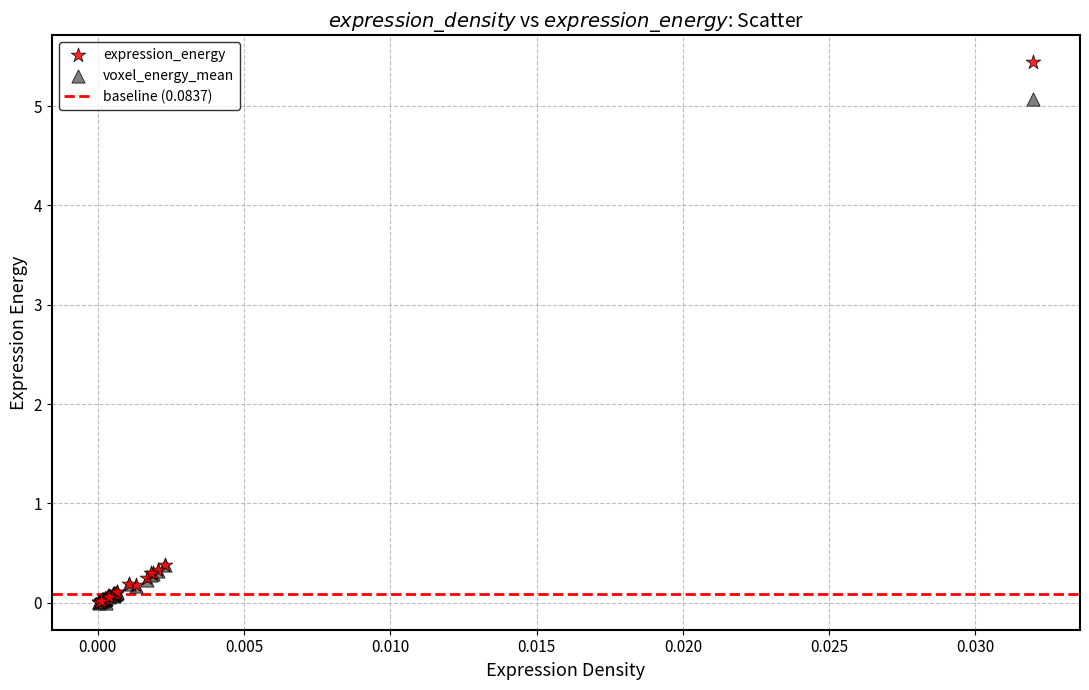

Which series contains the highest Y value?

expression_energy